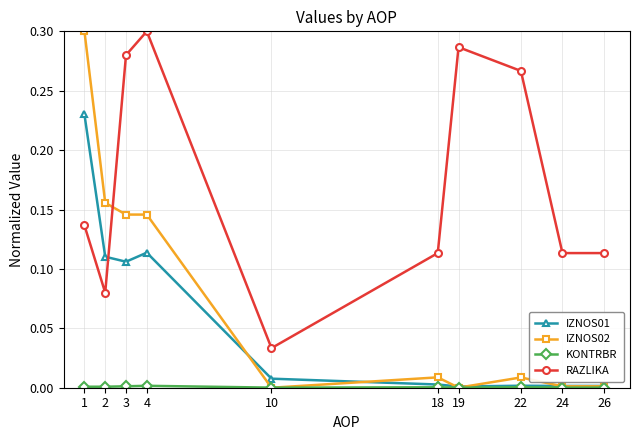

How many lines are shown in the chart?

4